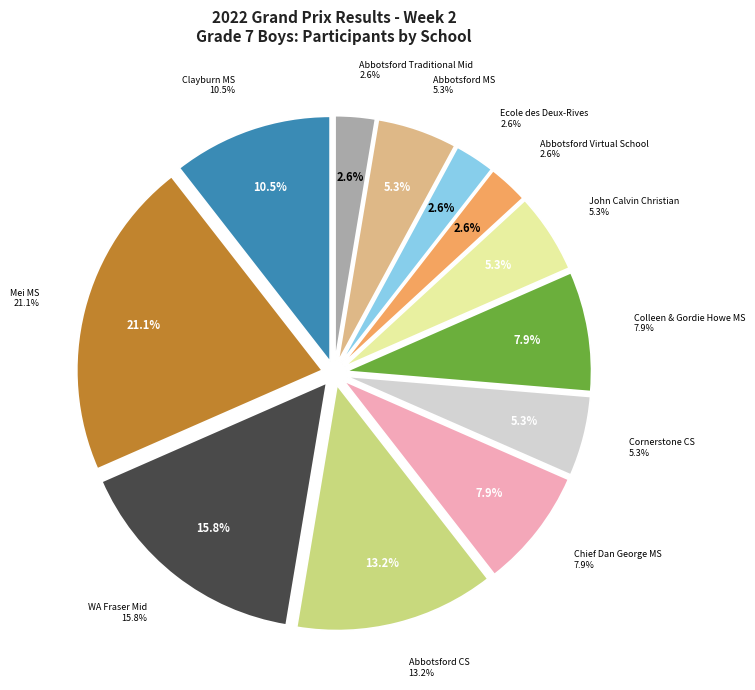

Do Chief Dan George Middle School and John Calvin Christian together represent more than half of the pie?

No